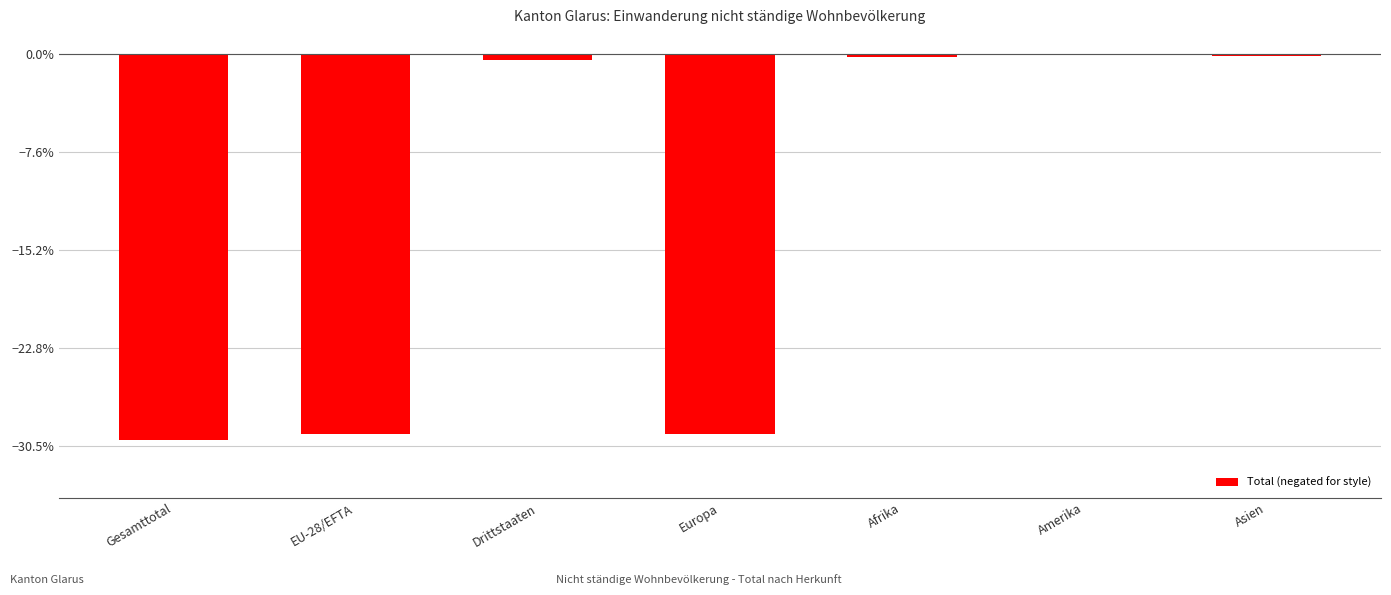

Are the bars horizontal?

No